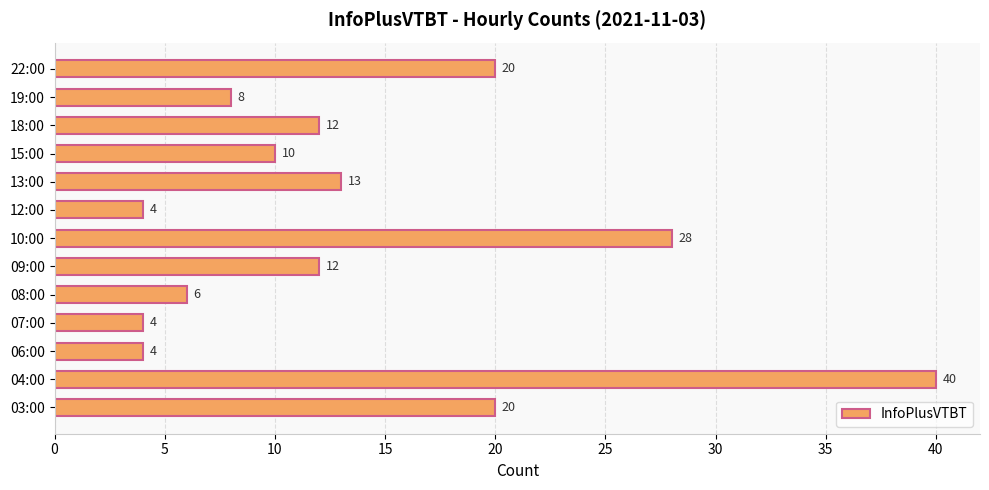

Which label corresponds to the largest value in the chart?

04:00